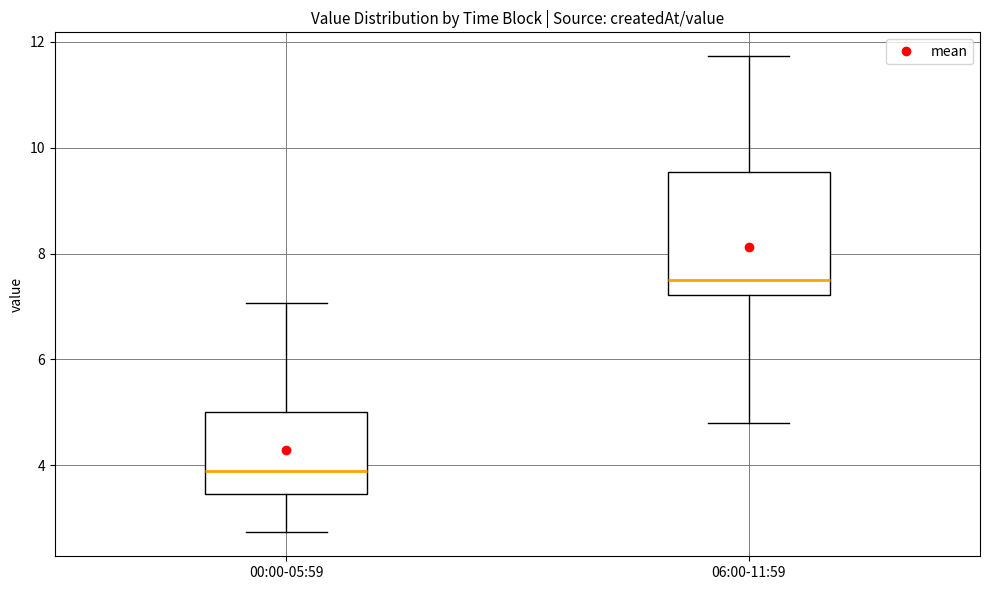

Reading left to right, read every box against the y-axis: the position of its median line, the range the box covers, and the ends of its whiskers. The values are not printed on the chart, so give them approximately, as read against the axis.

00:00-05:59: median 4.0, box 3.4 to 5.0, whiskers 2.8 to 7.0
06:00-11:59: median 7.6, box 7.2 to 9.6, whiskers 4.8 to 11.8